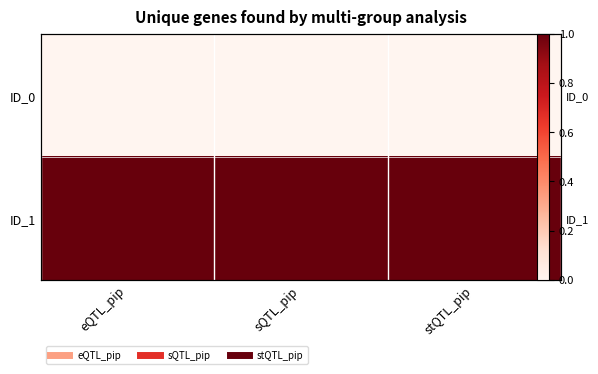

Rank the series at eQTL_pip from lowest to highest value.

ID_0, ID_1